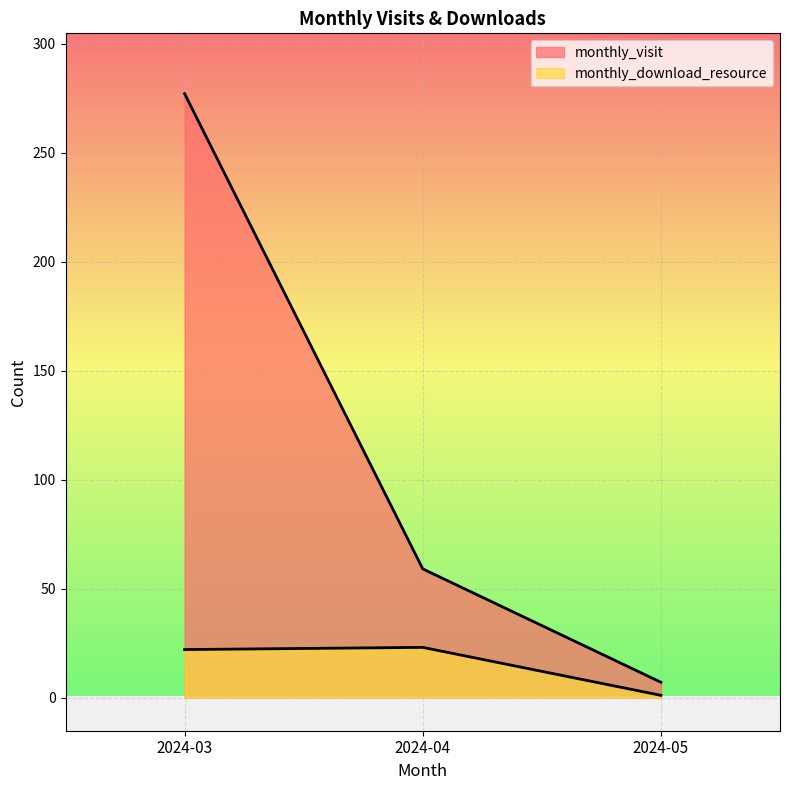

The monthly_download_resource series shows 31 at 2024-03. True or false?

False